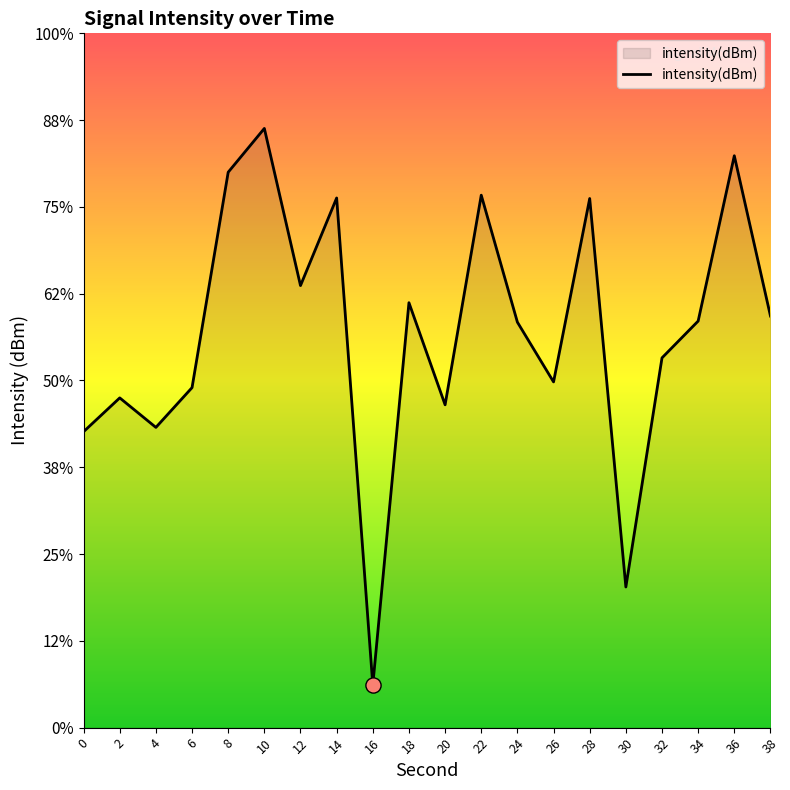

Between 22 and 16, which is larger?

22